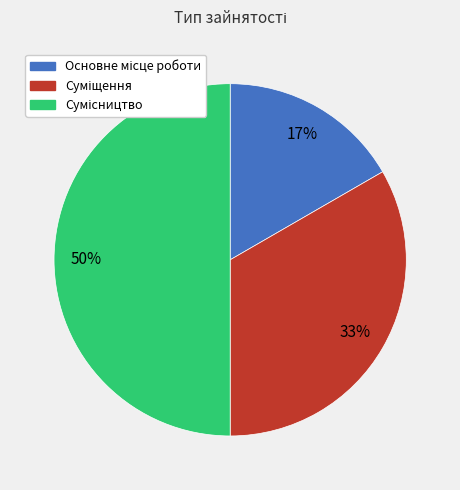

To the nearest percent, what is the difference between the largest and smallest slice percentages?

33%